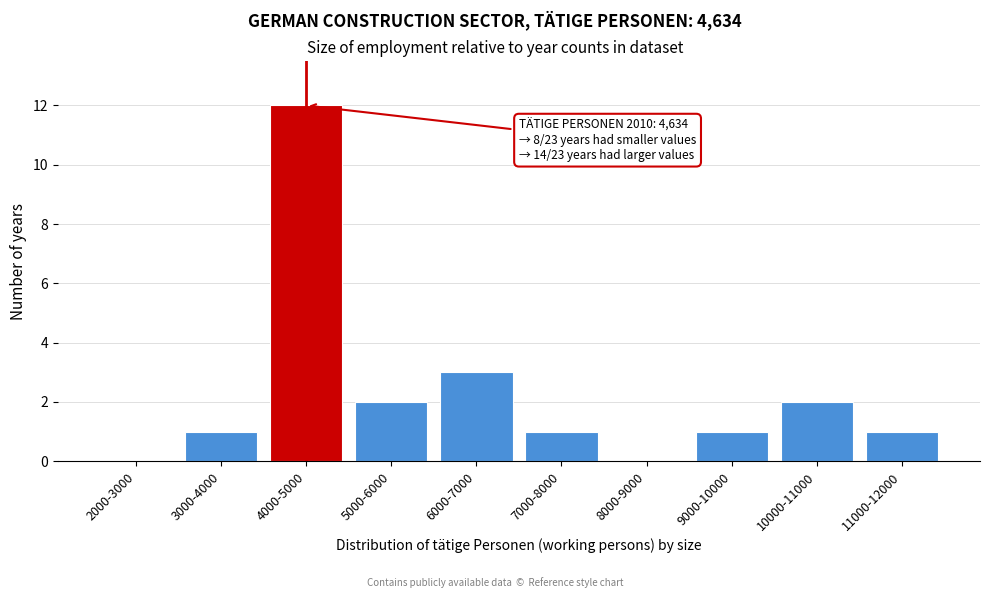

Reading right to left, extract all data points from this chart.

11000-12000=1	10000-11000=2	9000-10000=1	8000-9000=0	7000-8000=1	6000-7000=3	5000-6000=2	4000-5000=12	3000-4000=1	2000-3000=0